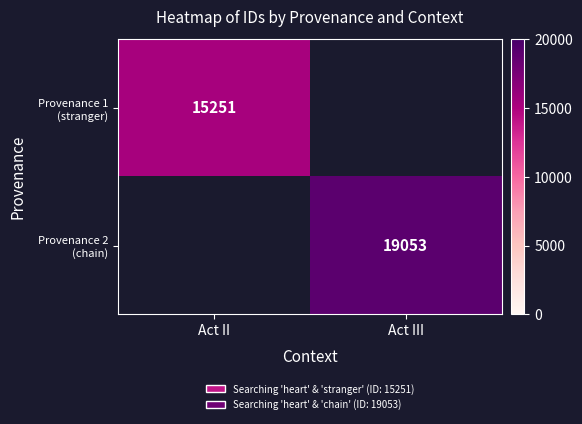

How many data points does each series have?

2